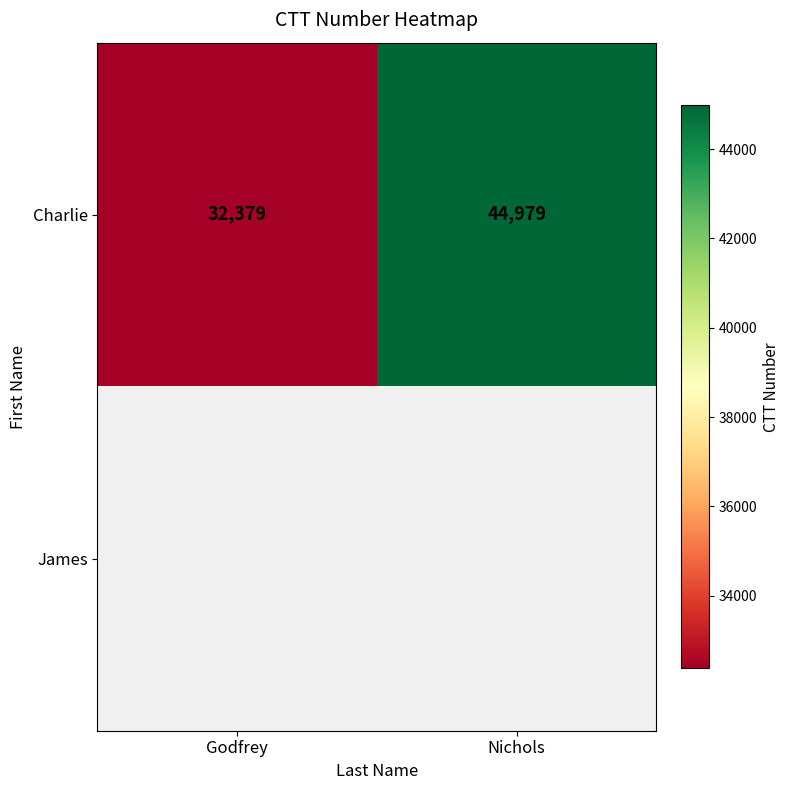

The value of Charlie at Nichols is 23825.7. True or false?

False